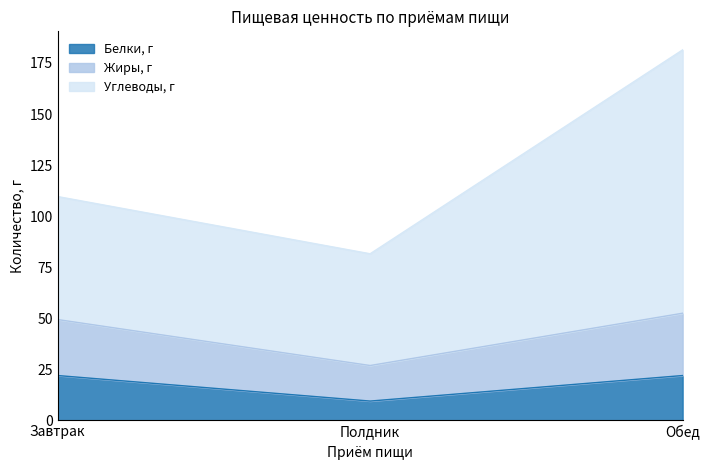

At which category is the sum across all series the highest?

Обед